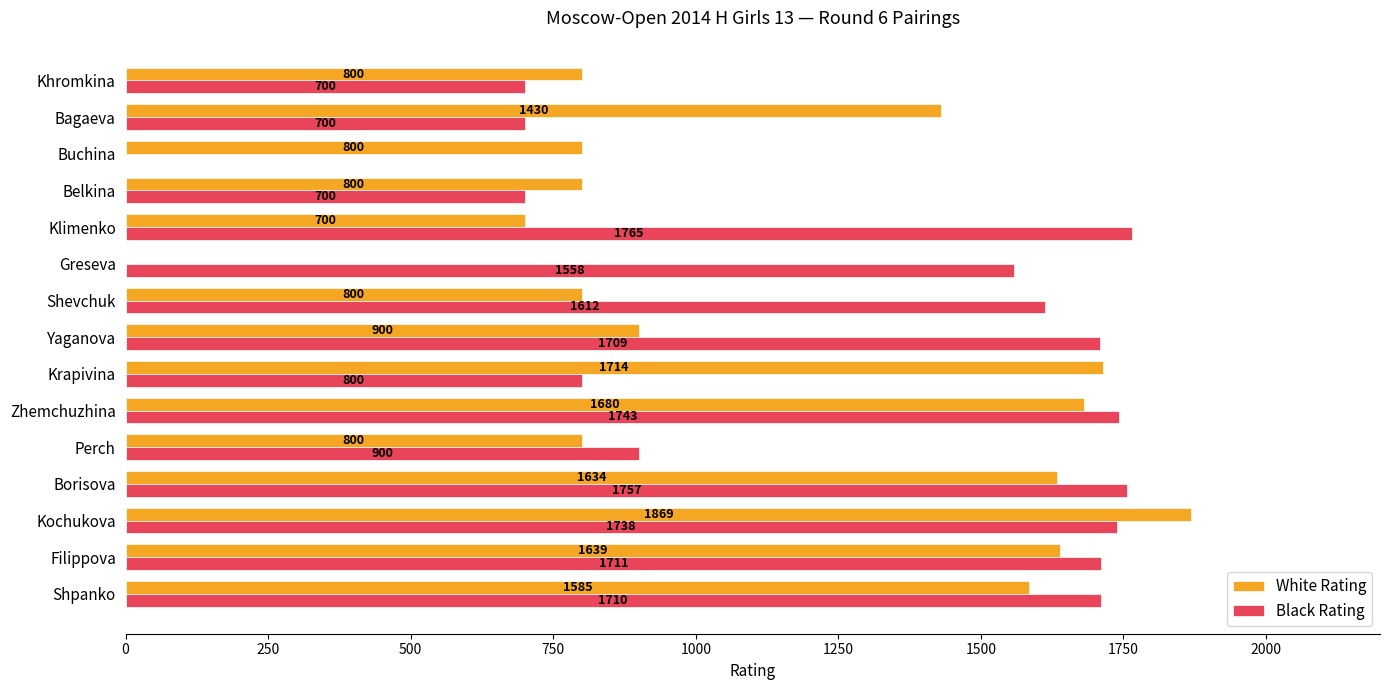

At which label is Black Rating closest to 882?

Perch